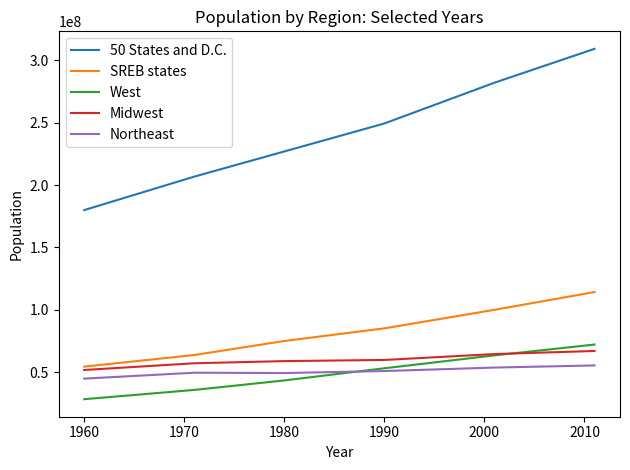

What is the sum of all Northeast values?

303509088